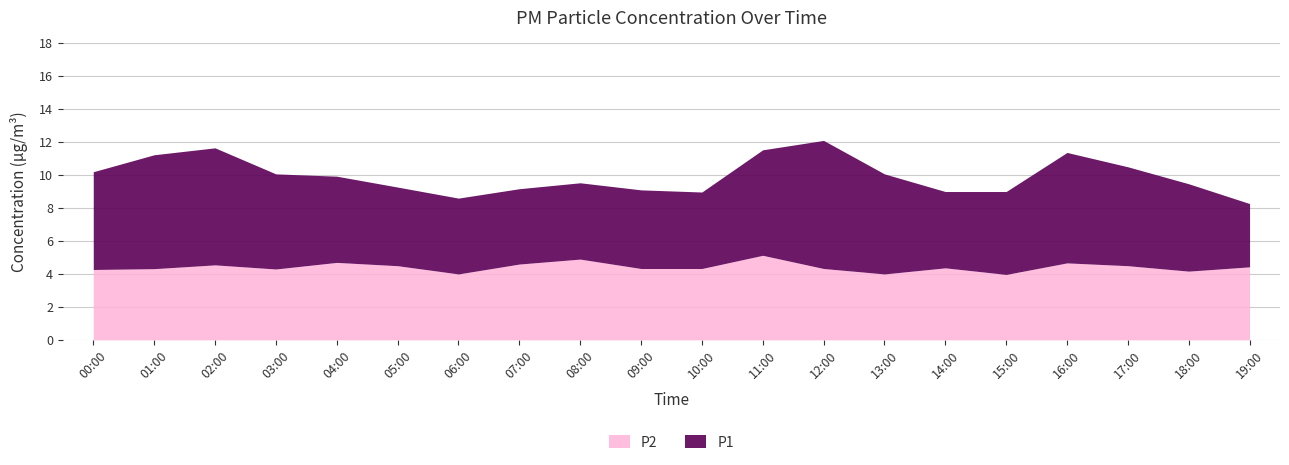

What is the total value across all series at 11:00?

11.5